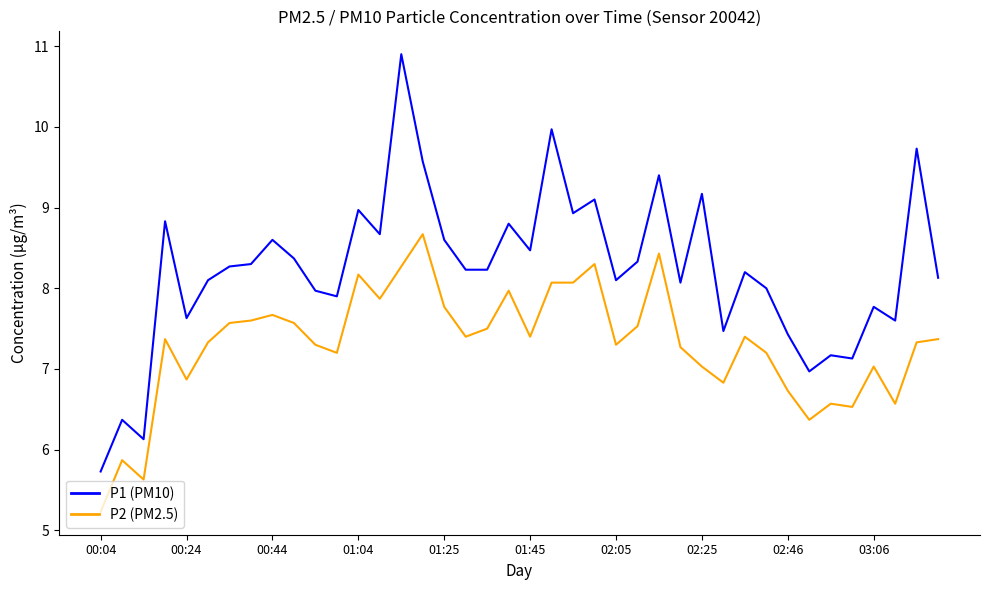

List the series in order of their overall mean, lowest first.

P2 (PM2.5), P1 (PM10)